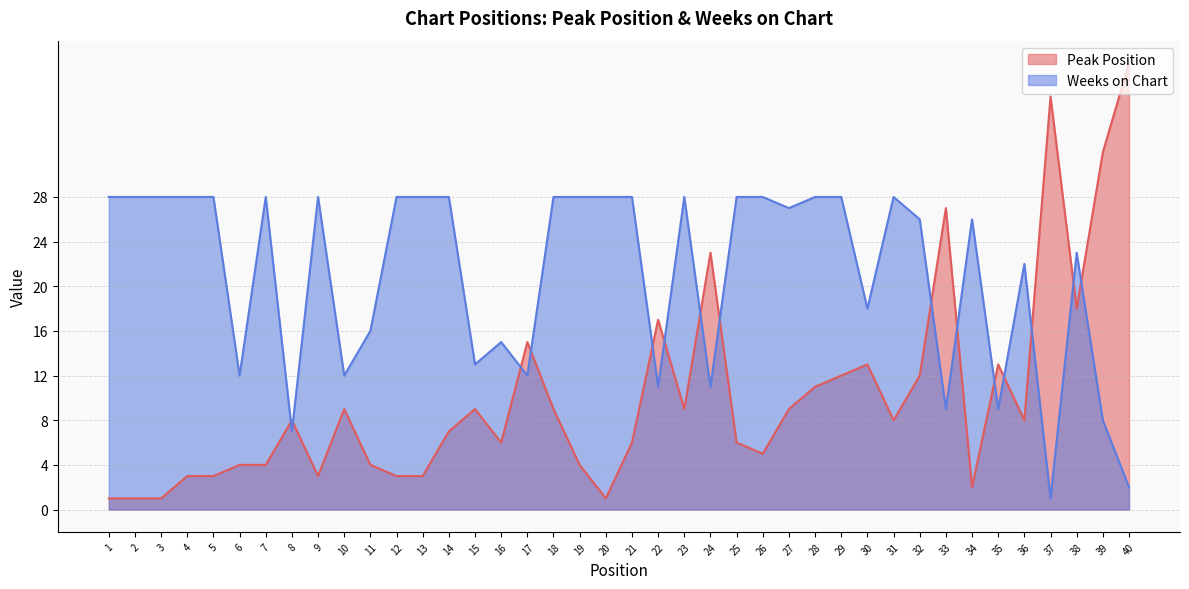

What is the minimum value for Weeks on Chart?

1